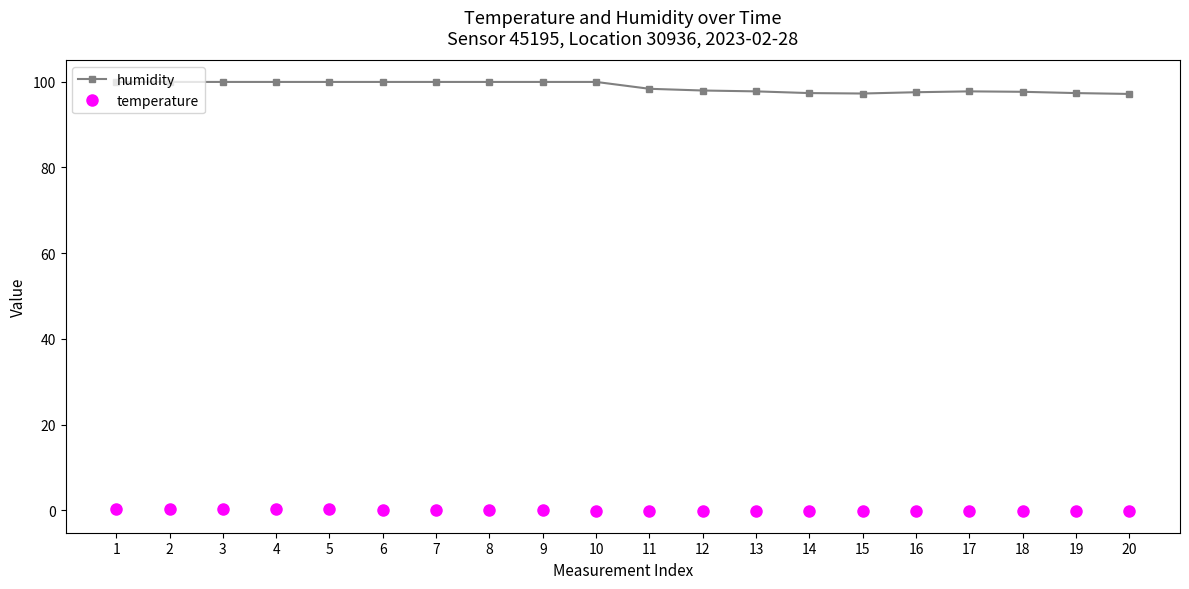

The value of humidity at 2 is 99.9. True or false?

True